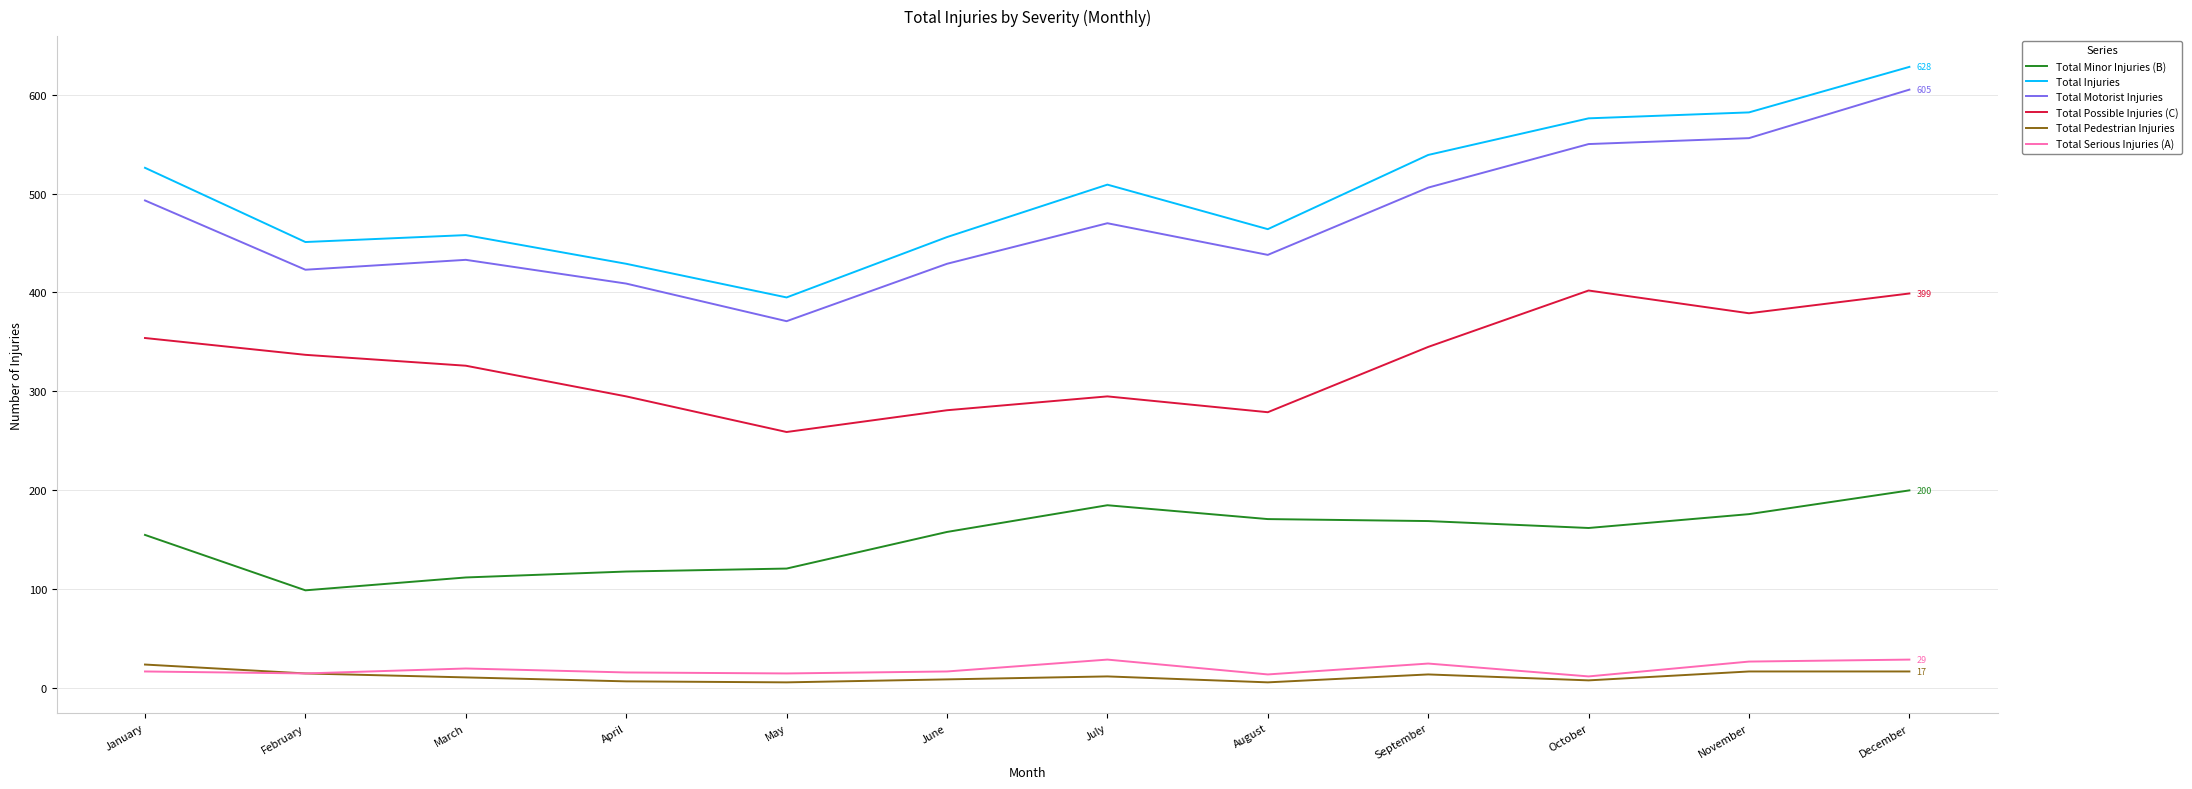

At which category is the sum across all series the highest?

December